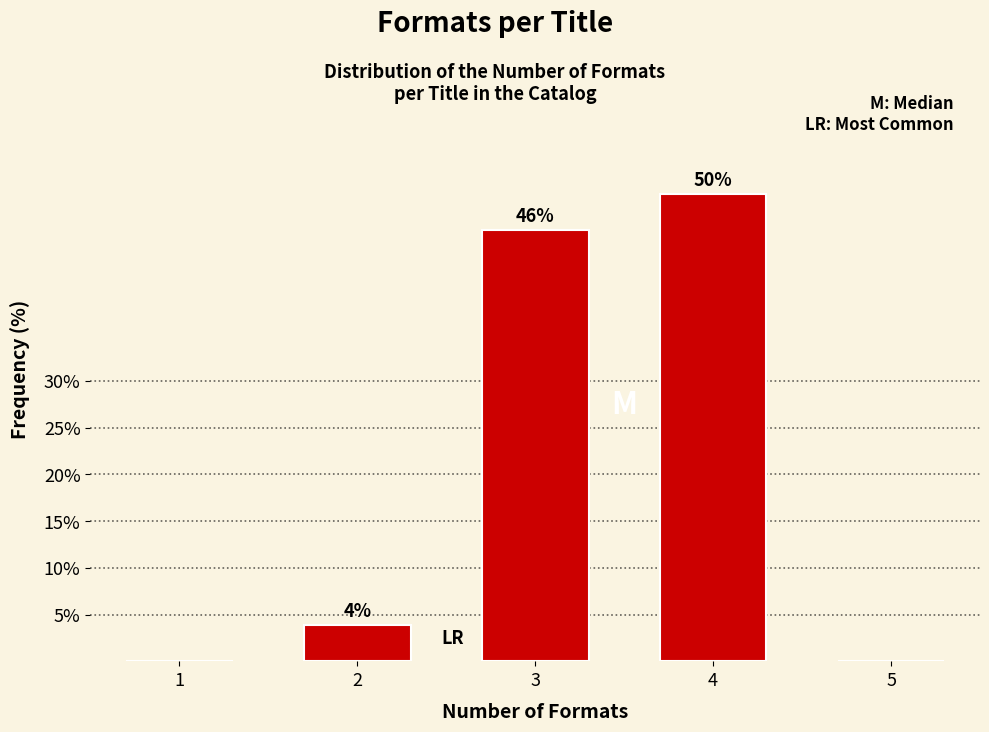

What is the sum of all values?

100.0